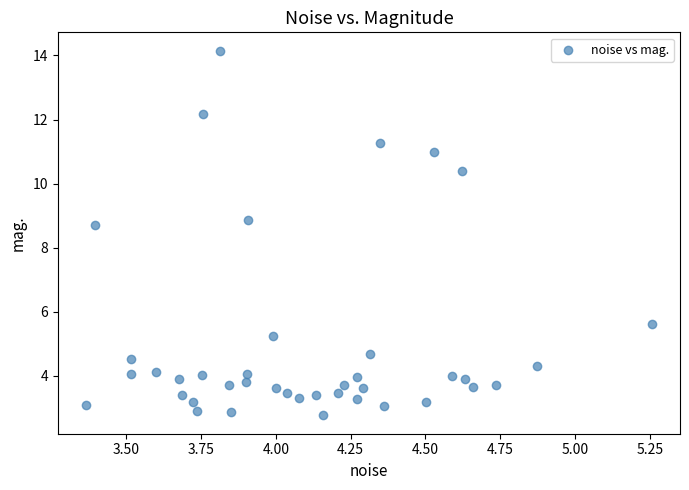

What is the range of Y values (max minus min)?

11.4